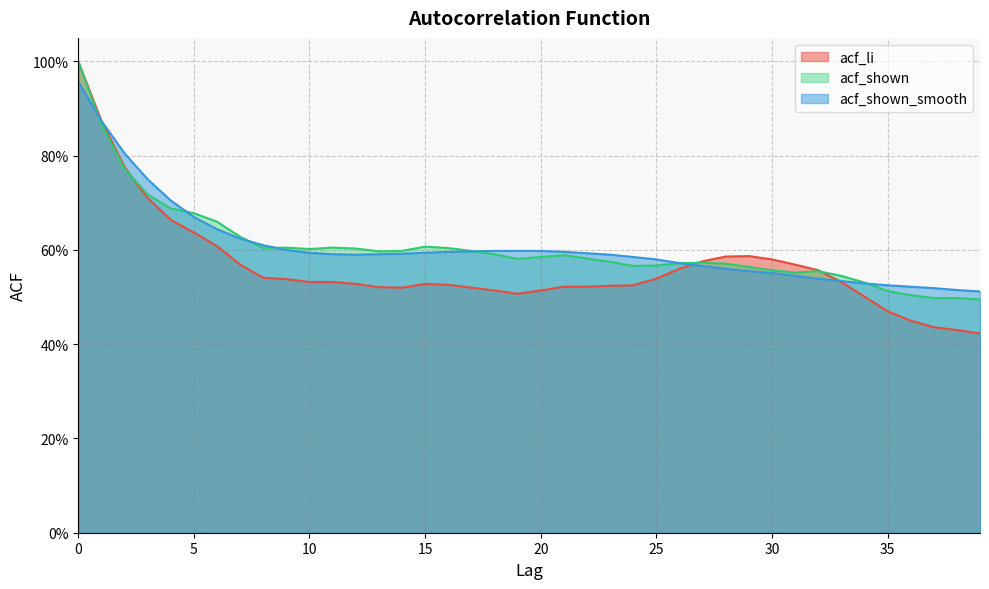

In acf_shown, how many points are higher than both neighbors (excluding endpoints)?

6